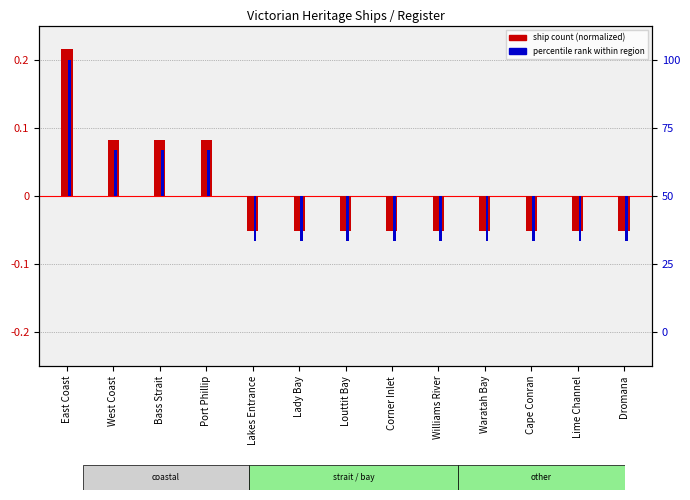

What is the lowest value of the ship count (normalized) series?

-0.1